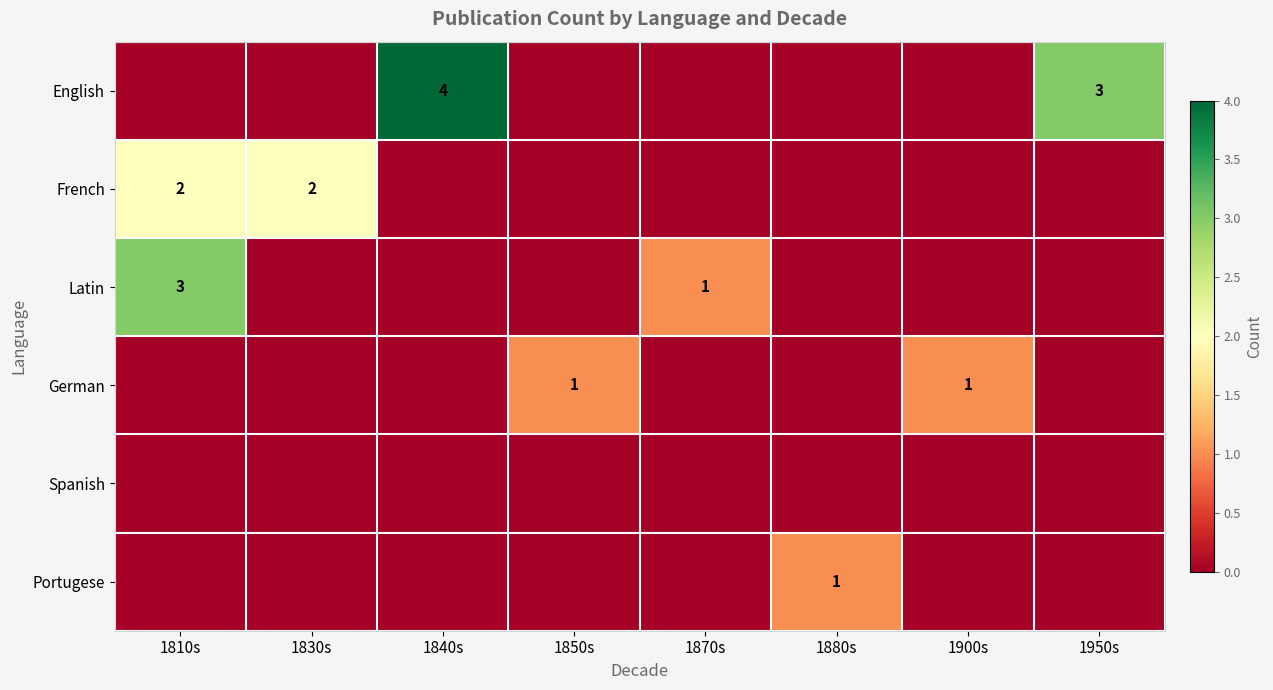

What is the sum of the English values at 1950s and 1870s?

3